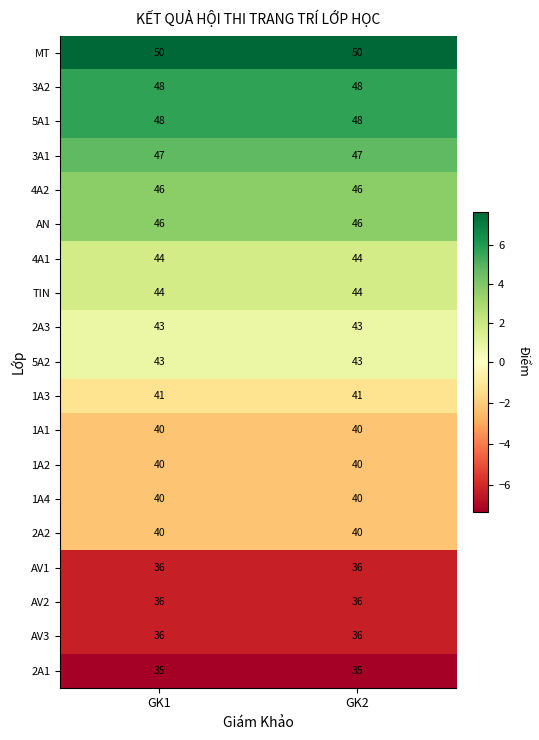

True or false: AV1 has a value of 36 at GK1.

True